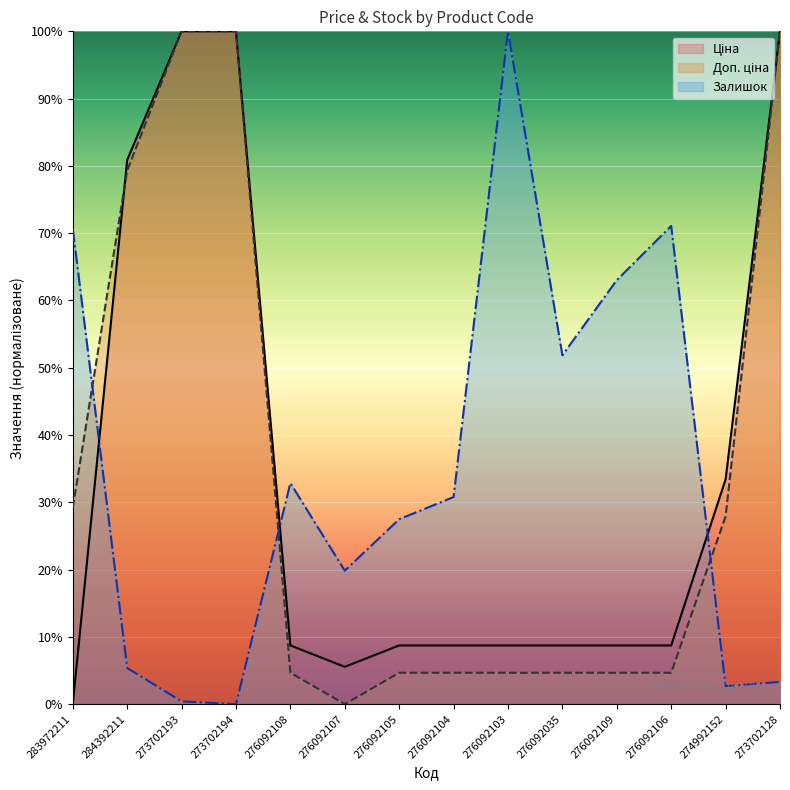

What is the difference between the maximum and second lowest values in the Доп. ціна series?

95.3